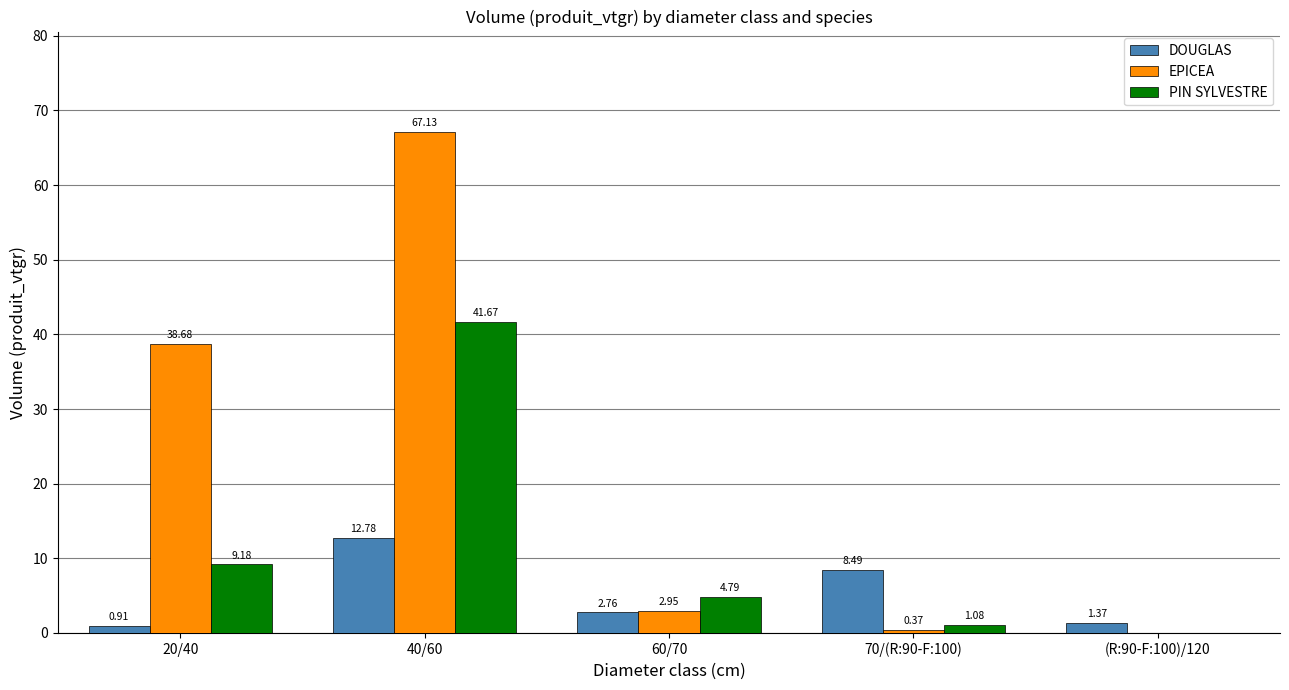

At which category is the sum across all series the highest?

40/60